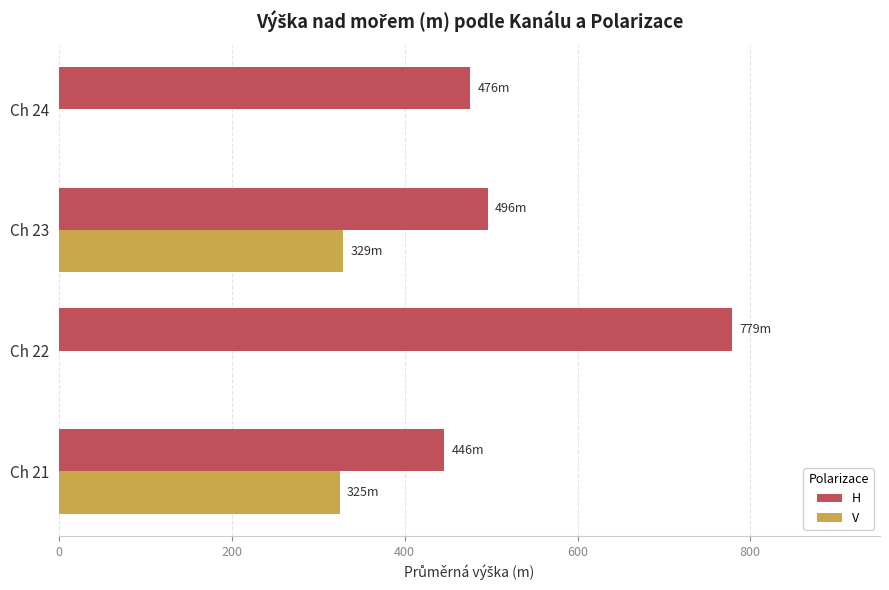

The H series shows 476 at Ch 24. True or false?

True